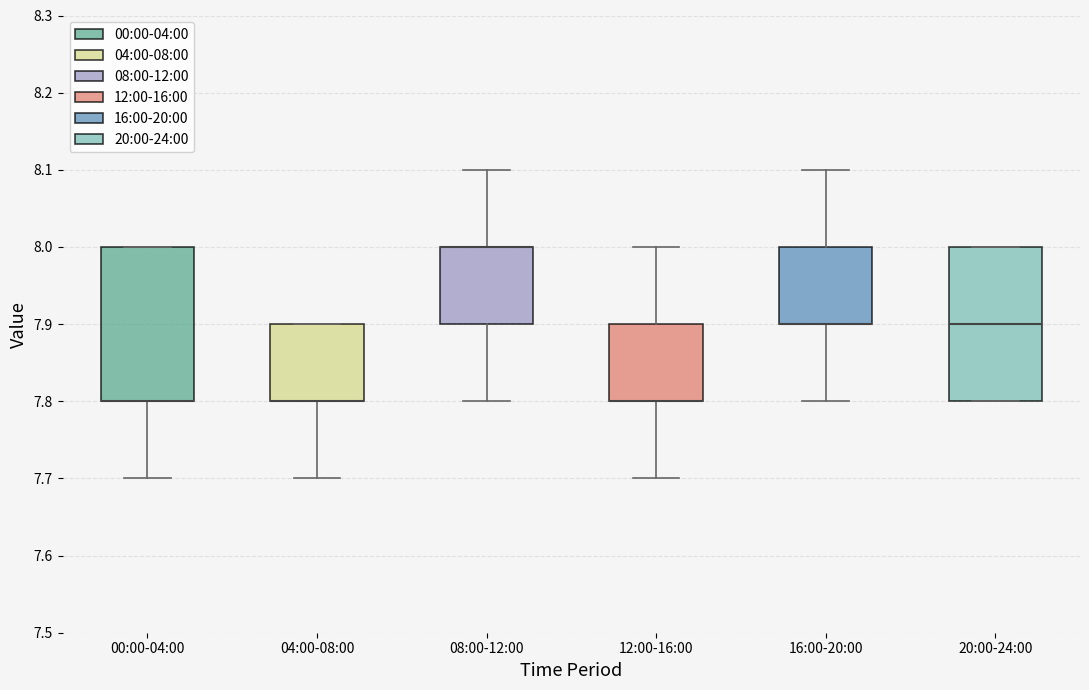

Where does the upper whisker of the box for 16:00-20:00 end on the y-axis? The values are not printed on the chart, so give them approximately, as read against the axis.

8.1